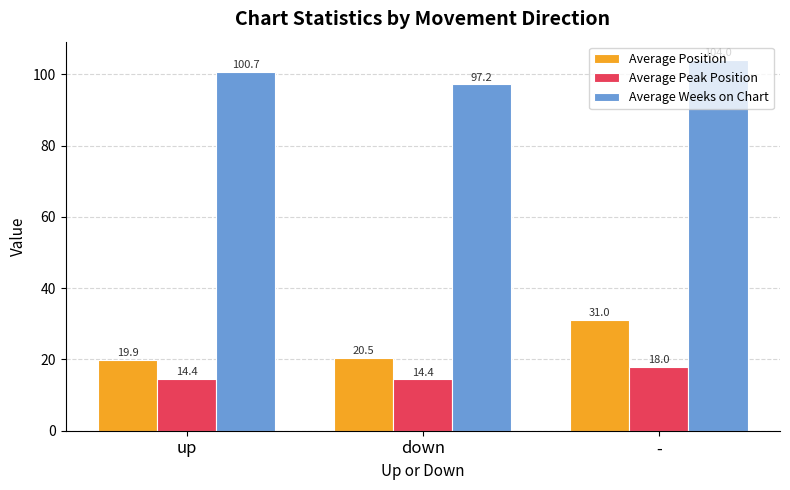

What is the total value across all series at down?

132.2